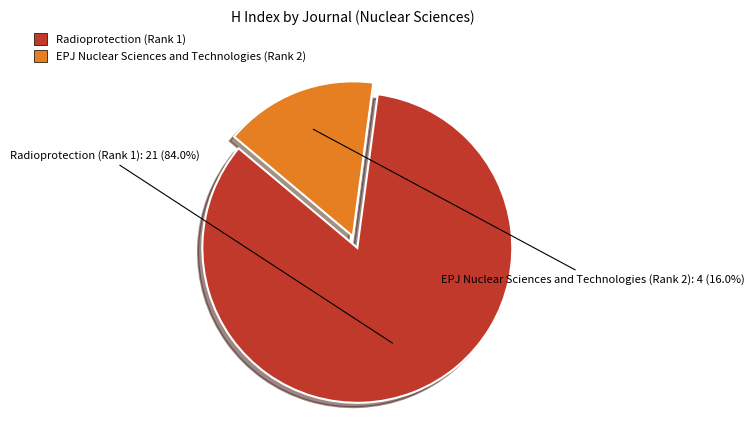

Does EPJ Nuclear Sciences and Technologies (Rank 2) represent more than half of the total?

No